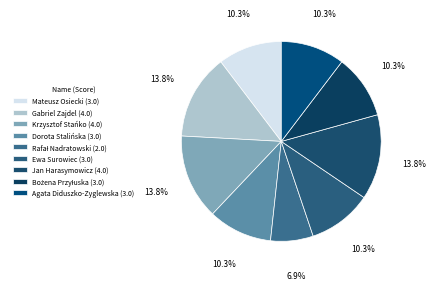

How many slices are in this pie chart?

9